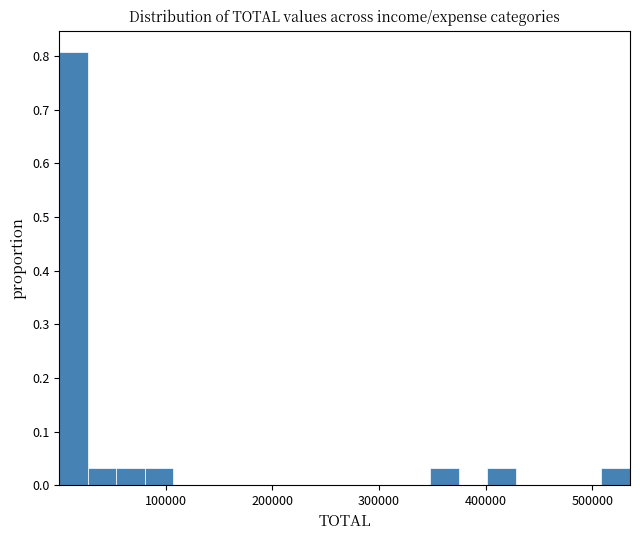

Read against the x-axis, roughly where is the centre of the tallest bar?

10000